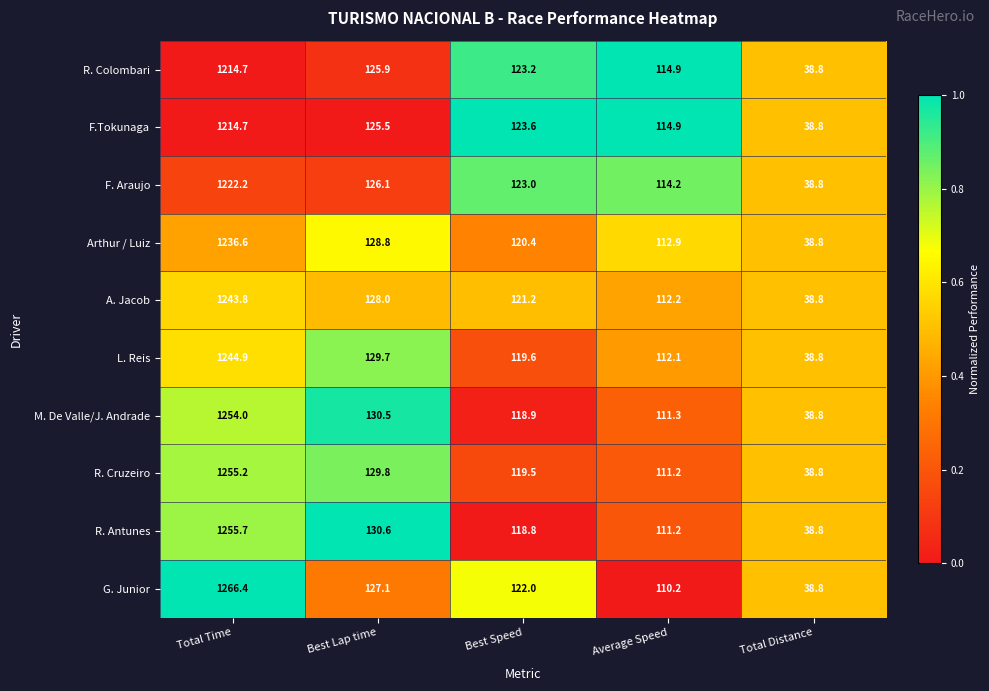

Which series has the largest total across all categories?

G. Junior